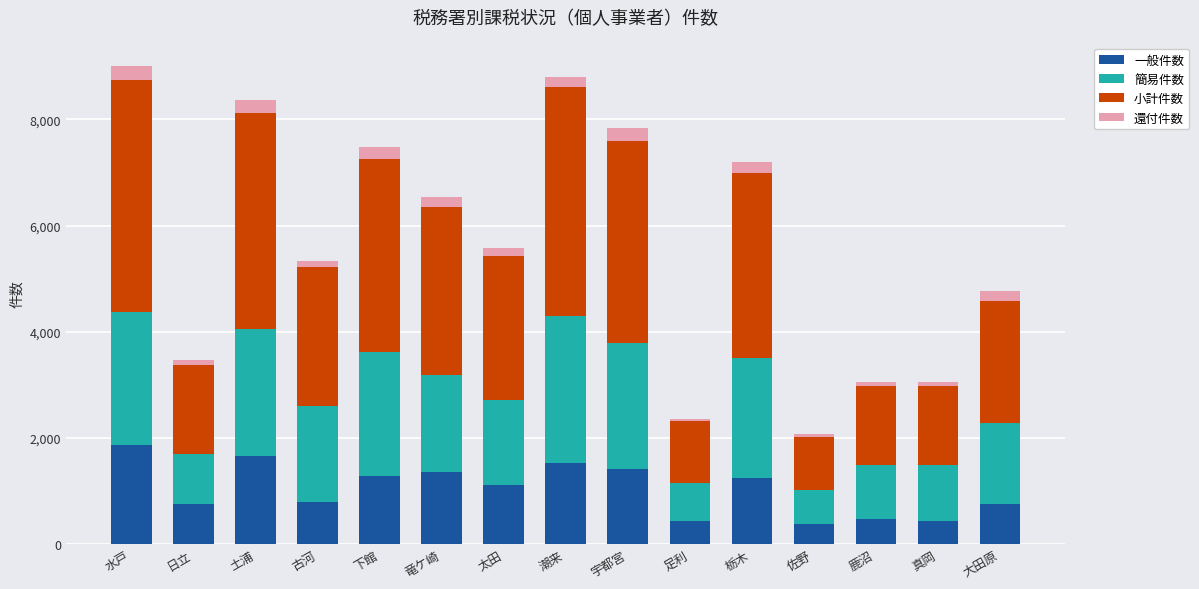

Read the 一般件数 value at 宇都宮.

1407